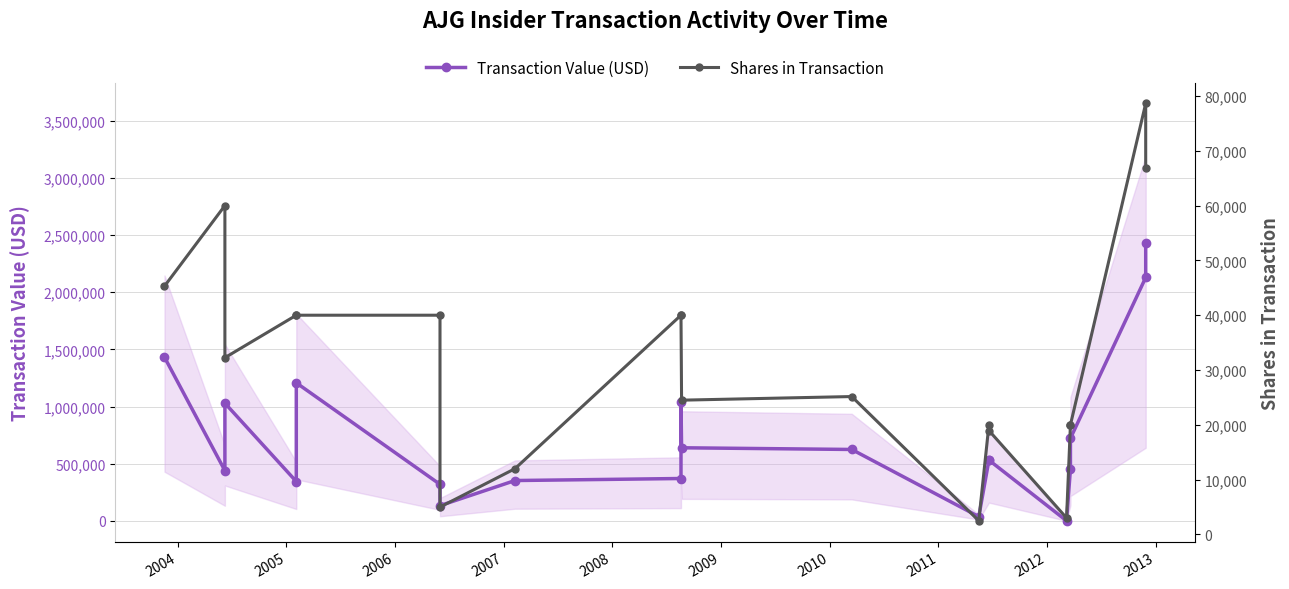

At which label is Shares in Transaction closest to 40567?

2006